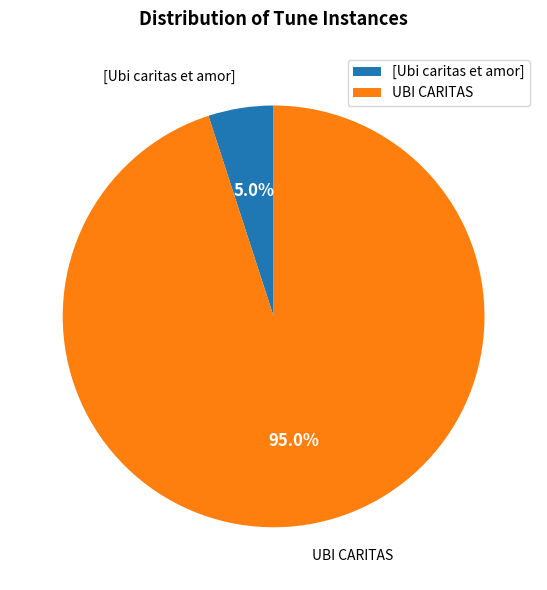

To the nearest percent, what percentage of the pie is [Ubi caritas et amor]?

5%